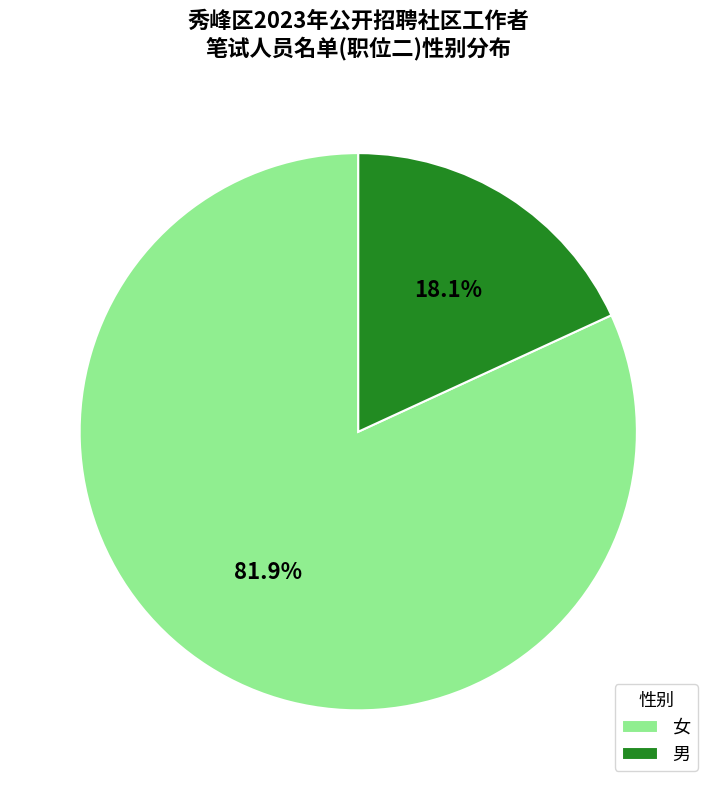

How many segments does this pie chart have?

2